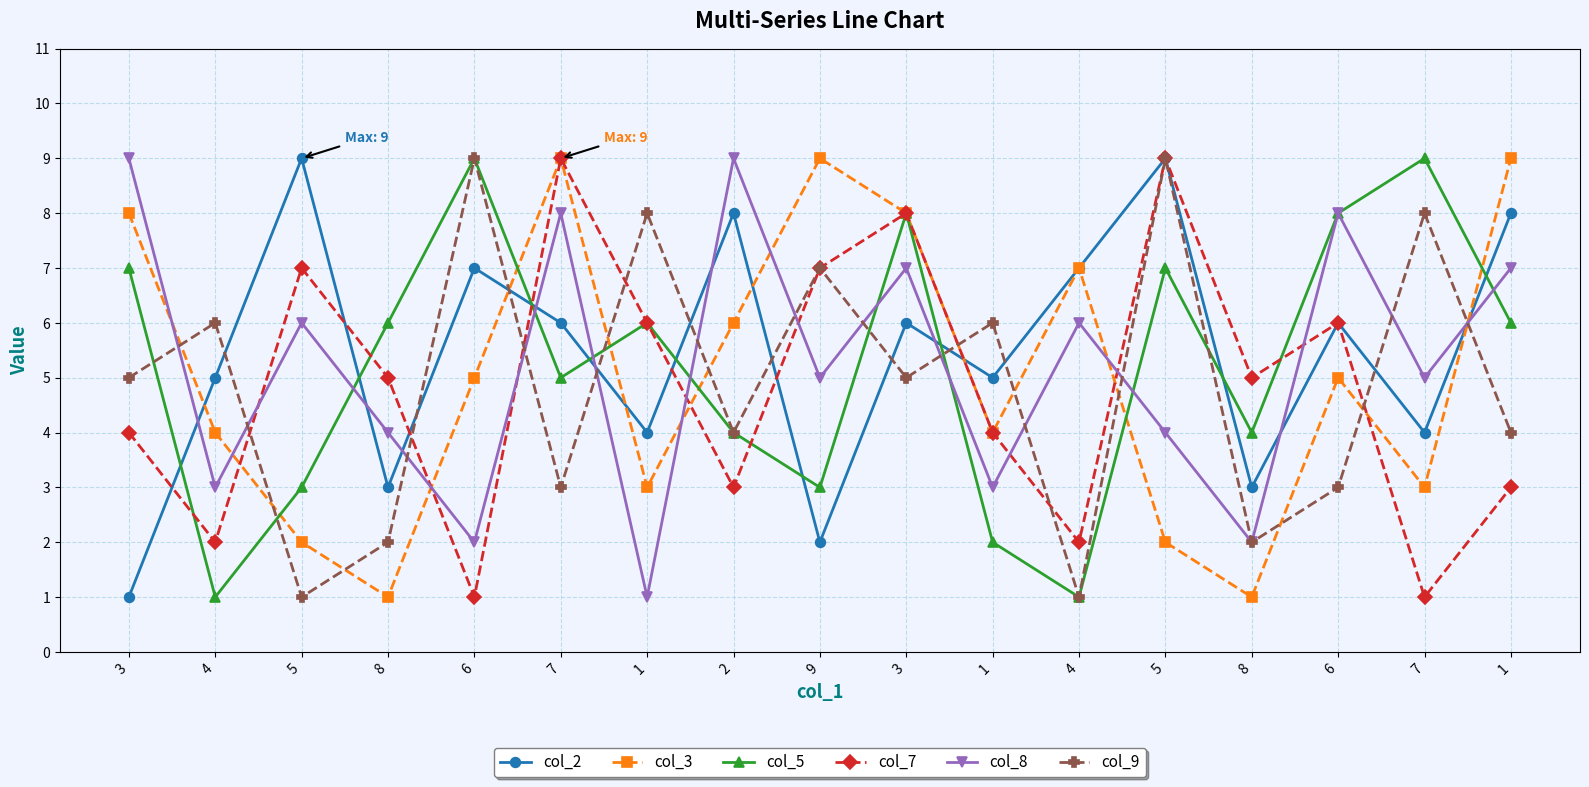

Is this an area chart (filled region under the line)?

No